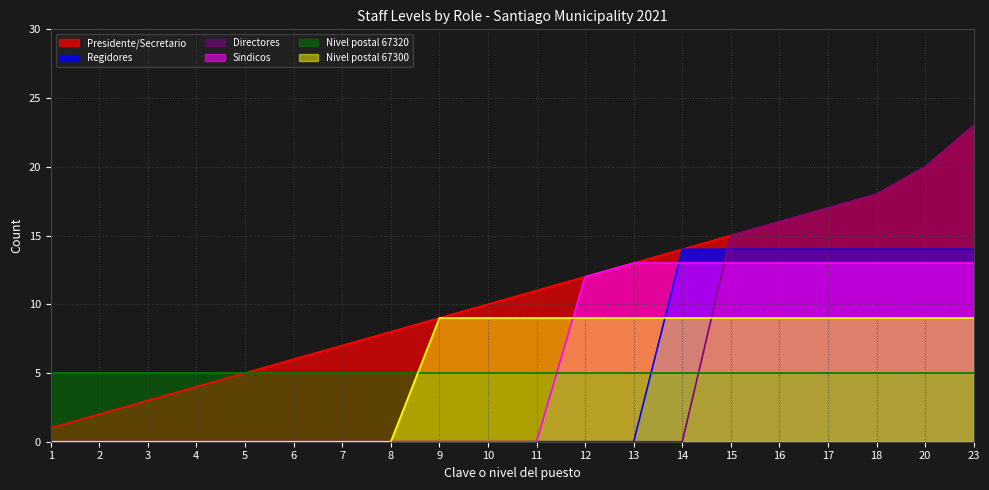

Which series has the largest range (max minus min)?

Directores